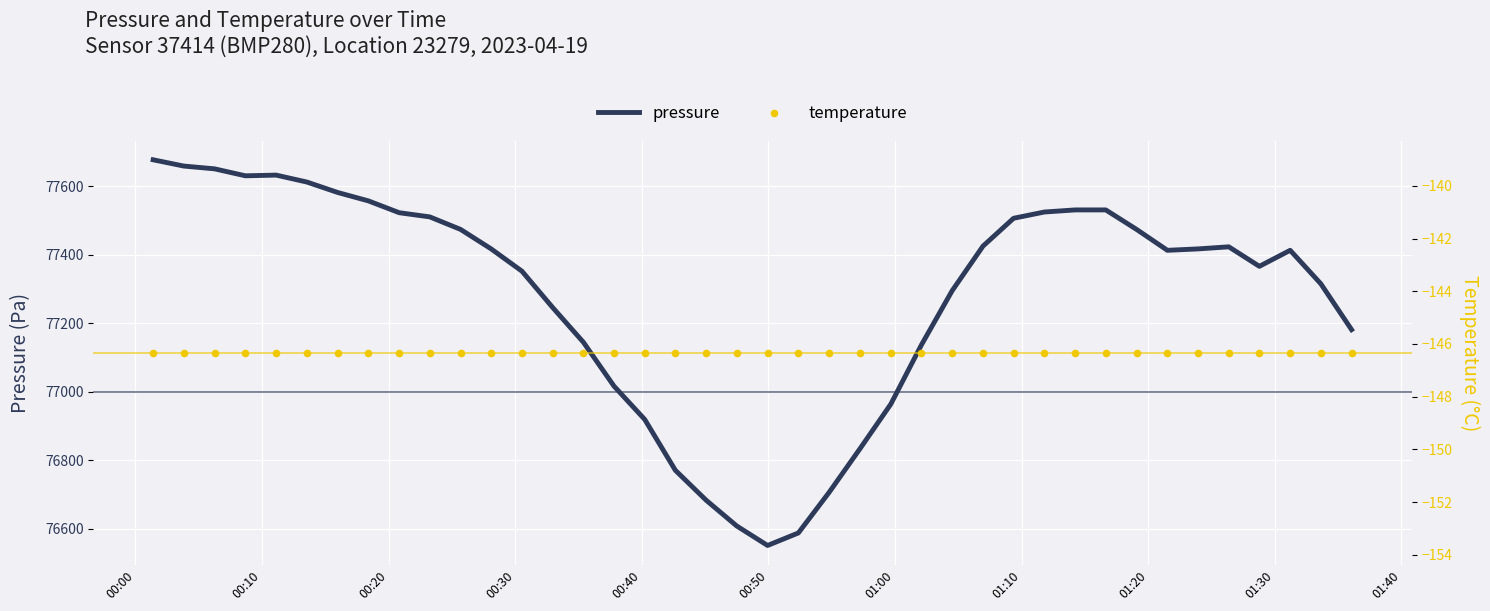

Which series reaches the maximum Y coordinate?

pressure